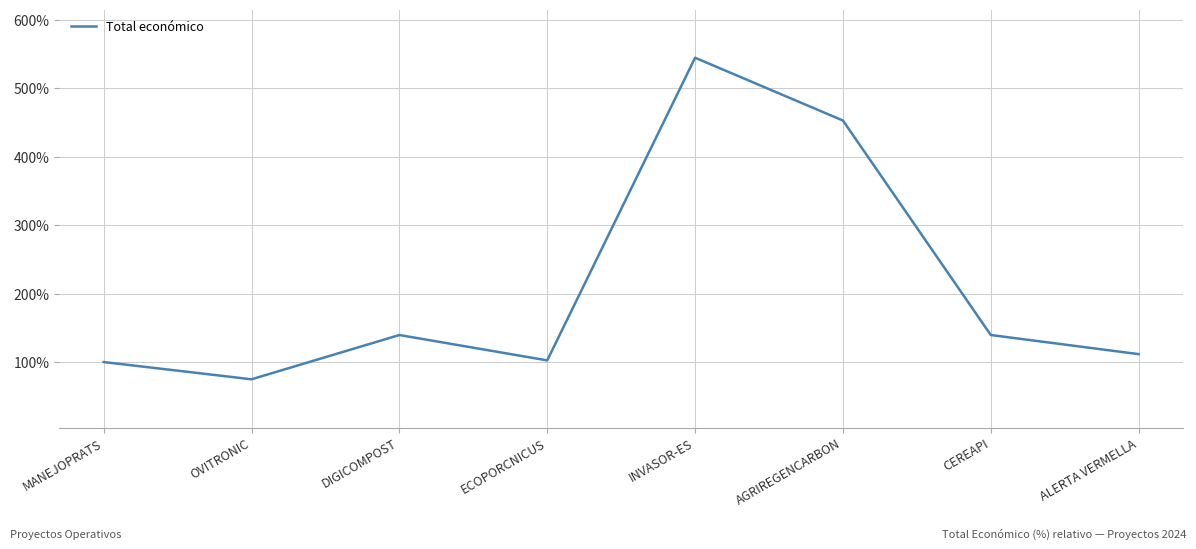

What is the average value?

208.1